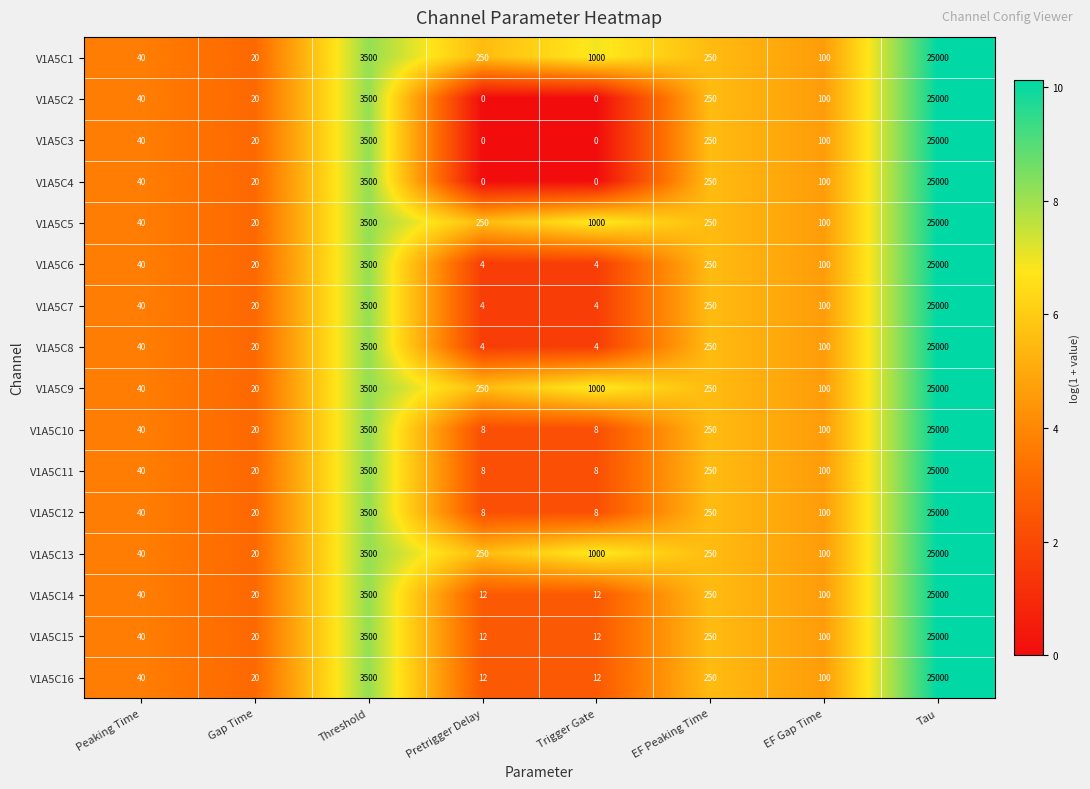

Where does the V1A5C10 series first go above 100?

Threshold